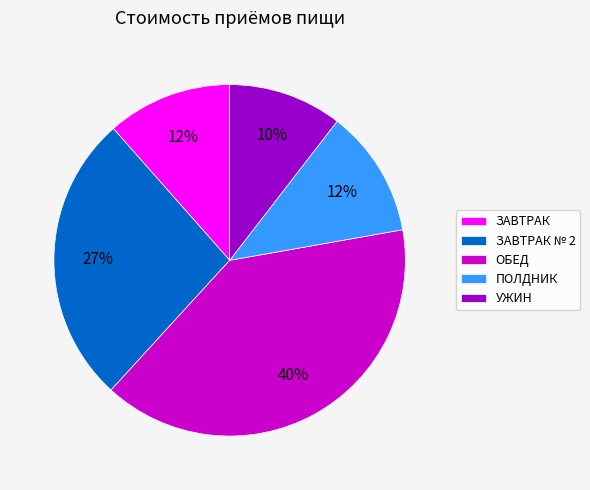

Which has a higher value, ОБЕД or ЗАВТРАК № 2?

ОБЕД